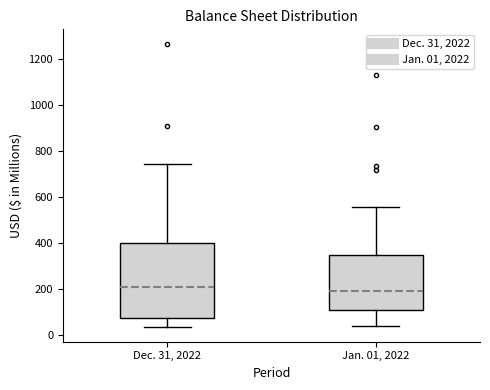

Reading left to right, read every box against the y-axis: the position of its median line, the range the box covers, and the ends of its whiskers. The values are not printed on the chart, so give them approximately, as read against the axis.

Dec. 31, 2022: median 200, box 80 to 400, whiskers 40 to 740
Jan. 01, 2022: median 200, box 120 to 340, whiskers 40 to 560